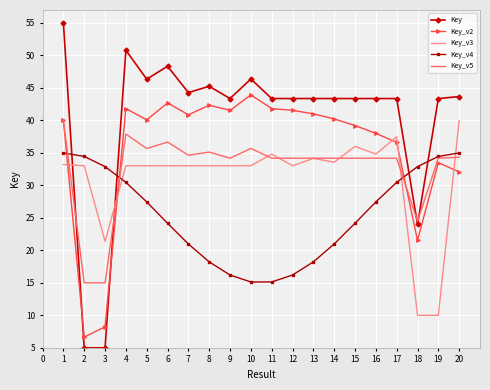

True or false: Key_v4 has more than 0 interior local peaks.

False